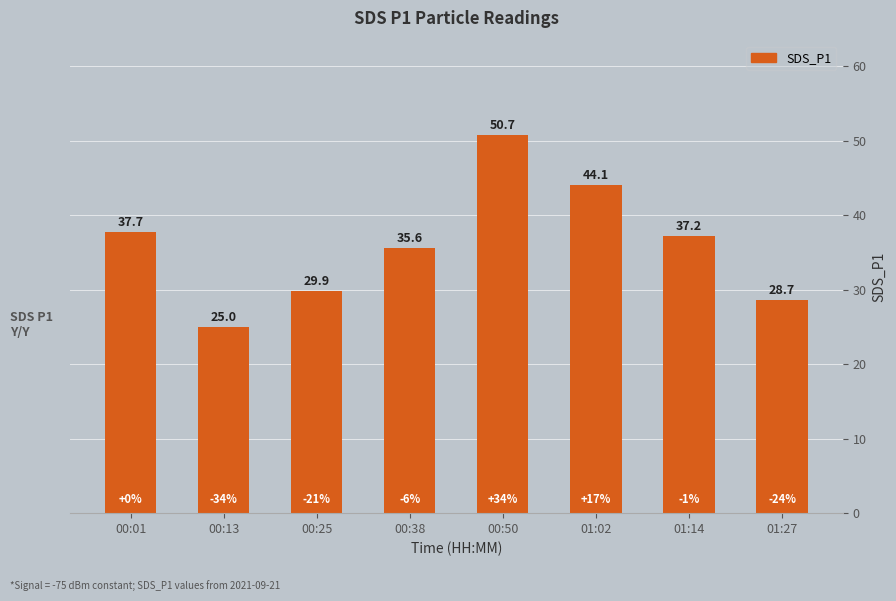

What is the label of the 7th bar from the left?

01:14